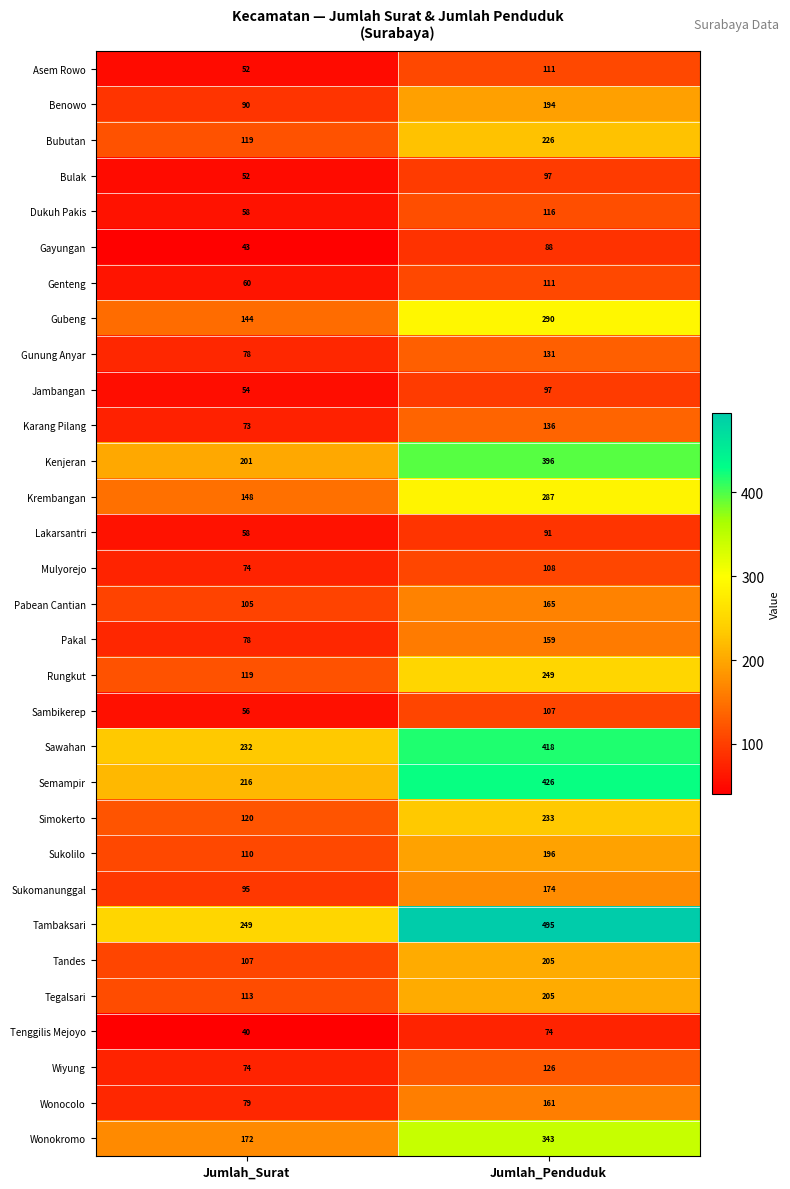

List the labels in order of Wiyung value, largest first.

Jumlah_Penduduk, Jumlah_Surat